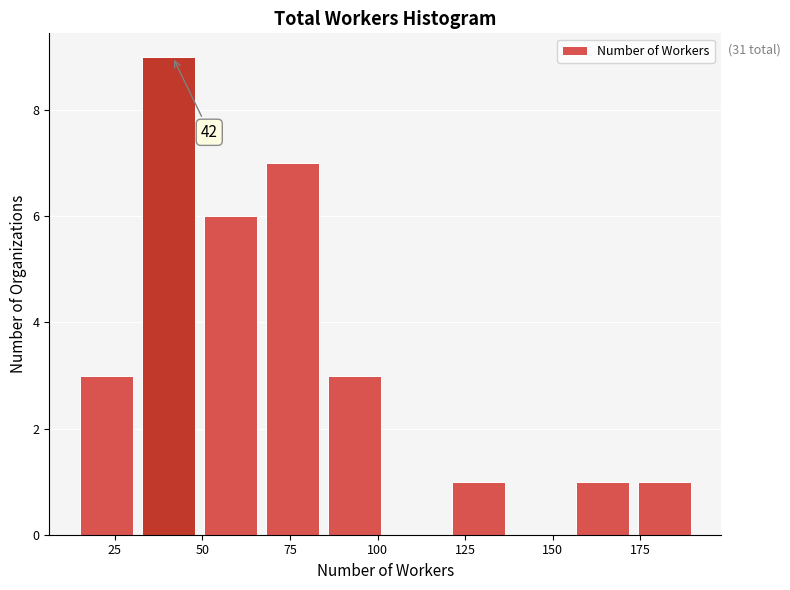

Read against the x-axis, roughly where is the centre of the tallest bar?

40